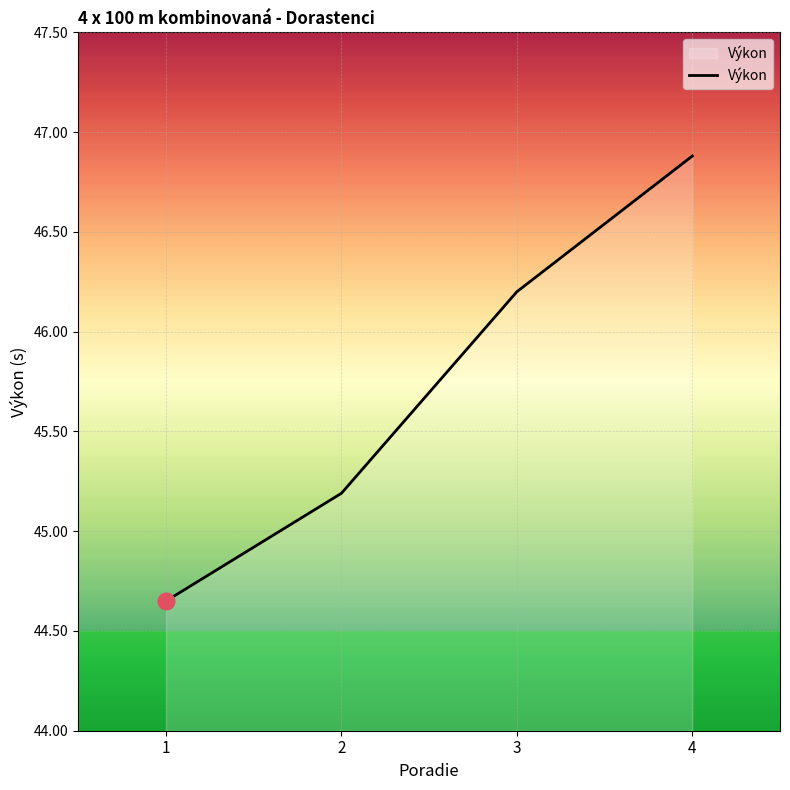

List the labels in order of value, largest first.

4, 3, 2, 1